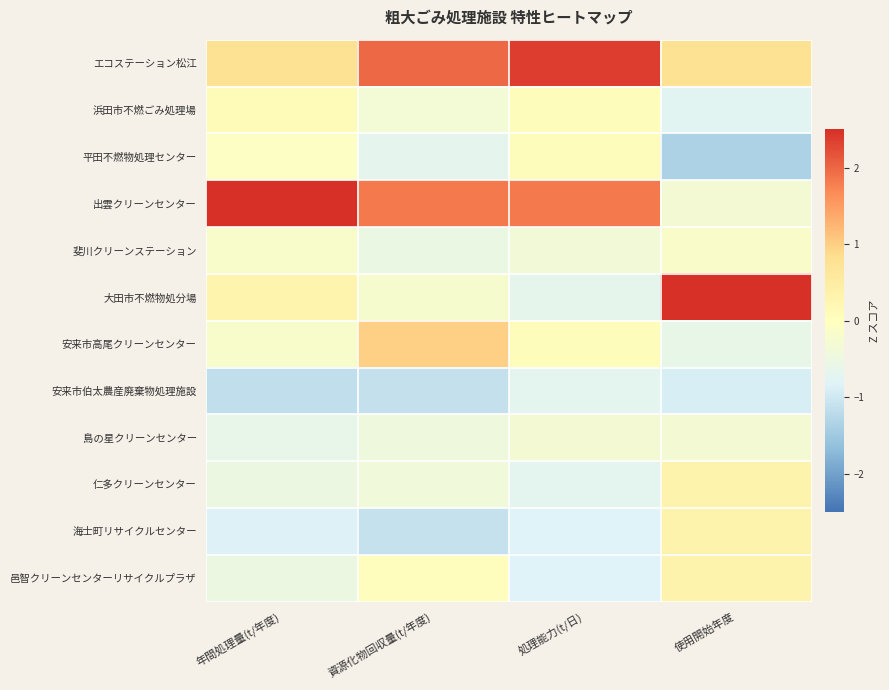

At which category is the sum across all series the highest?

資源化物回収量(t/年度)